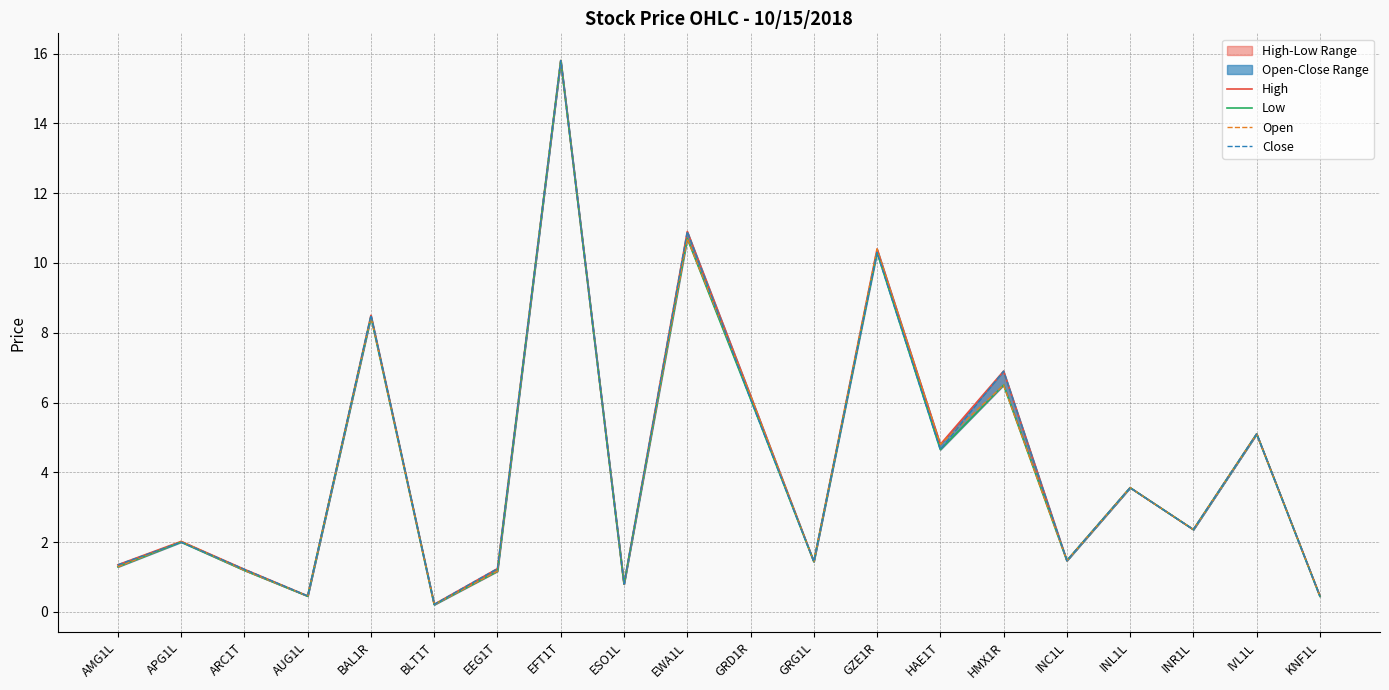

Is it true that High equals 1.7 at ARC1T?

False